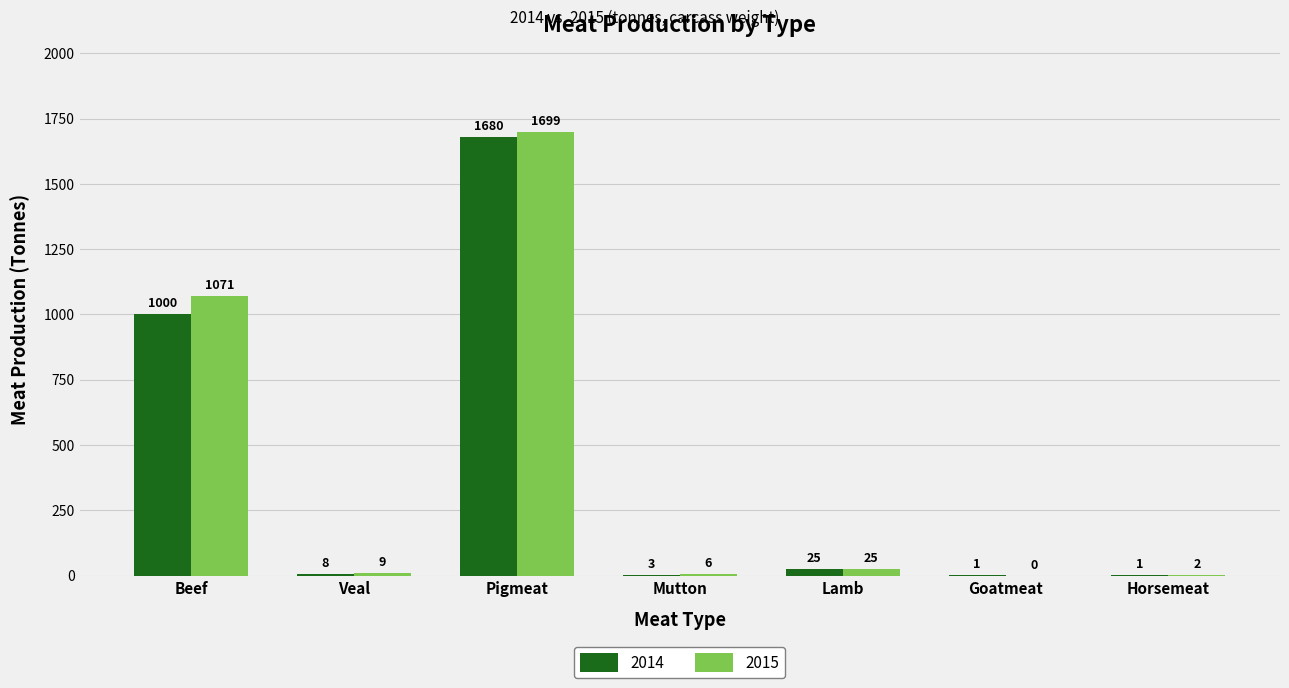

What is the sum of all 2014 values?

2718